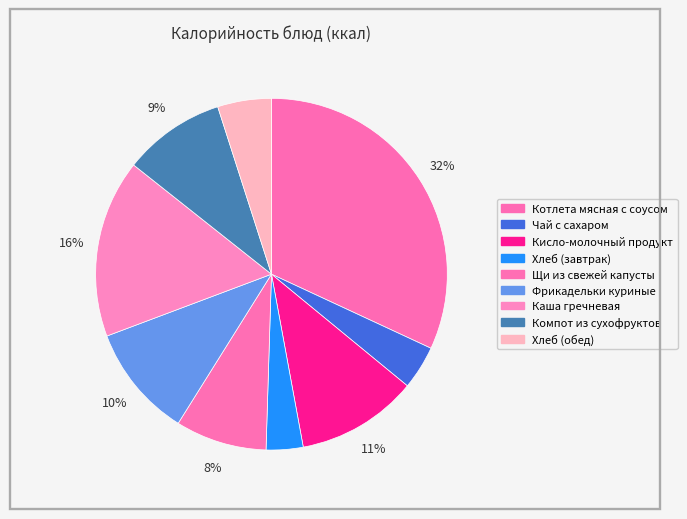

What is the change in value from Котлета мясная с соусом to Кисло-молочный продукт?

-294